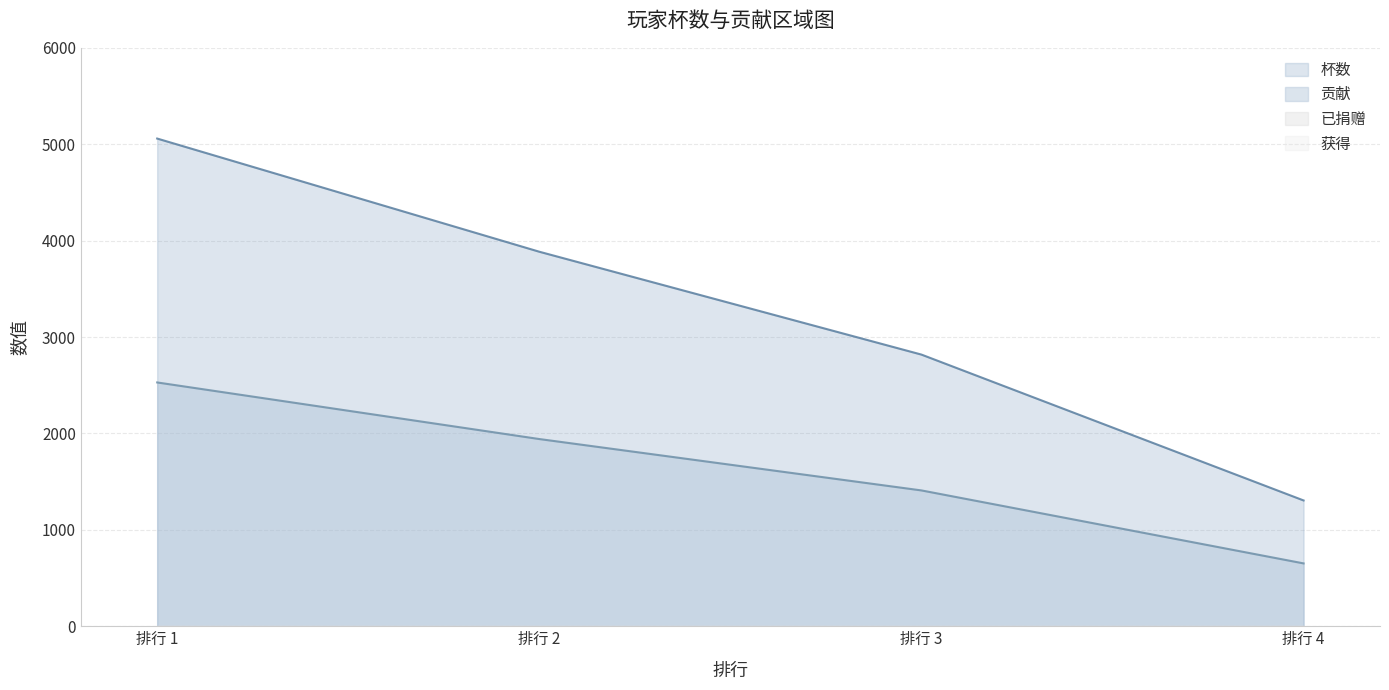

True or false: 贡献 has more than 2 points higher than both neighbors.

False